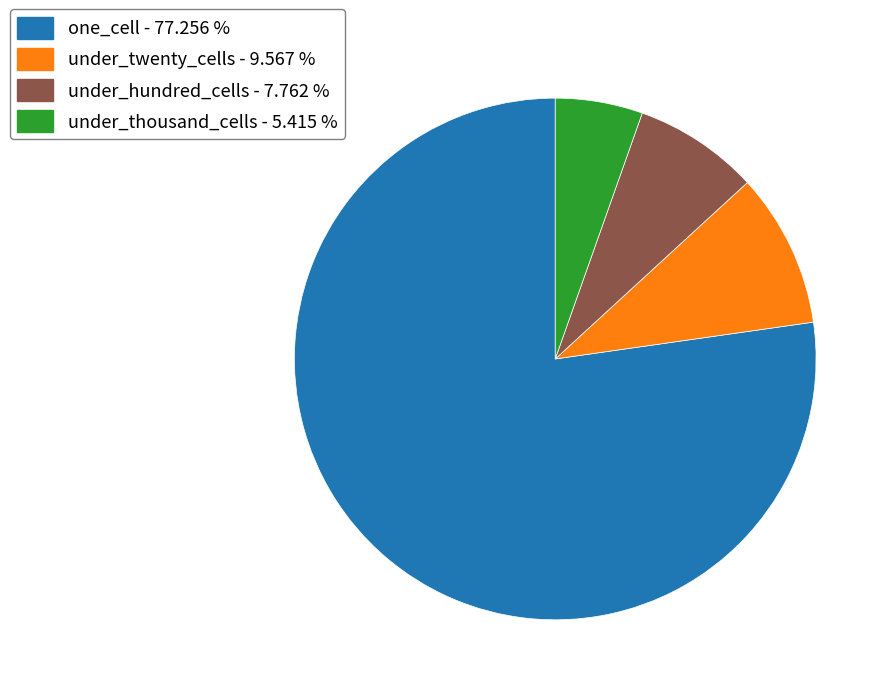

Between one_cell - 77.256 % and under_hundred_cells - 7.762 %, which is larger?

one_cell - 77.256 %